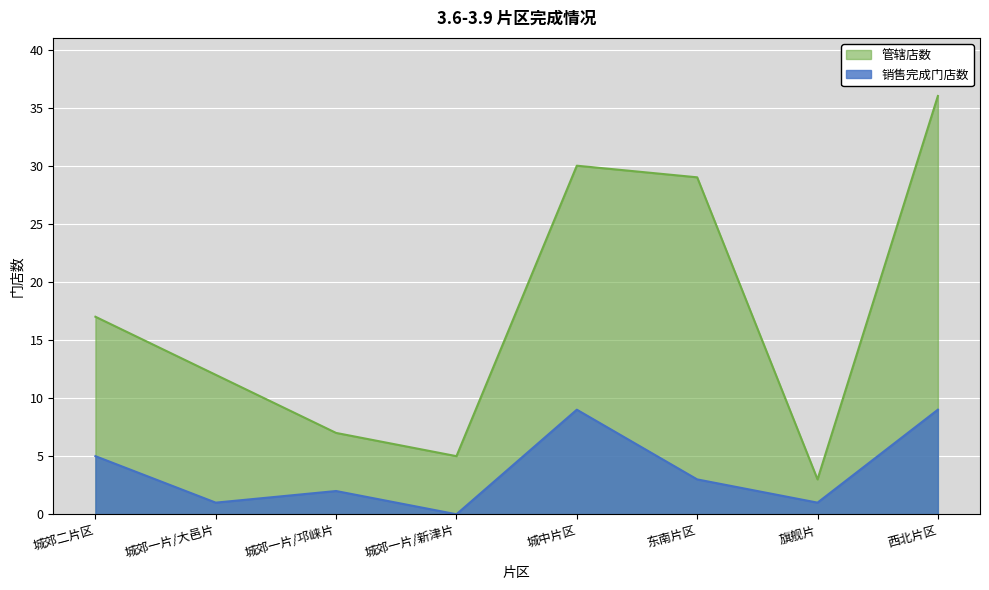

What is the sum of all 管辖店数 values?

139